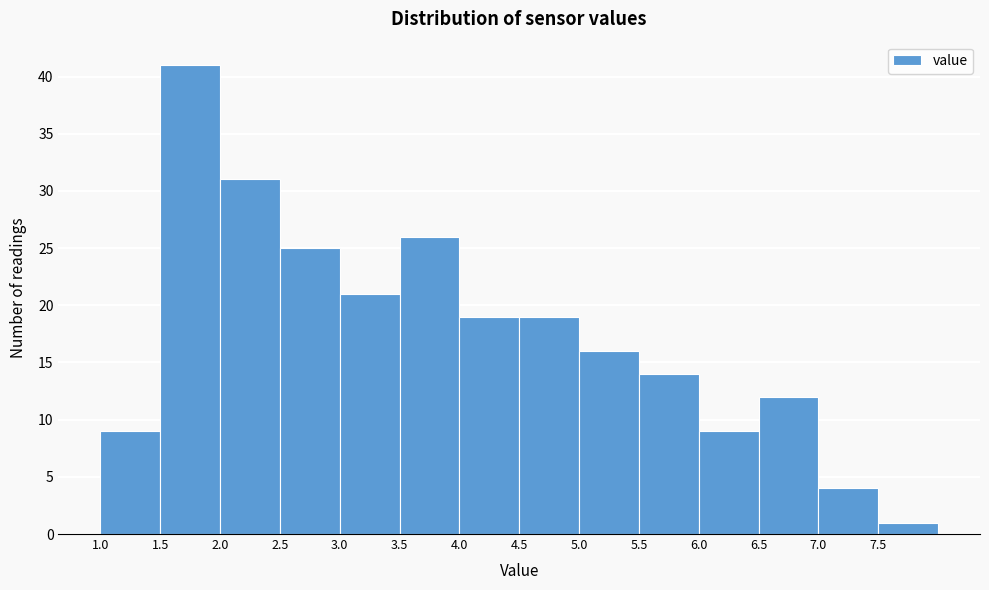

Reading left to right, list every bar in this chart as the range it spans on the x-axis followed by its height. The values are not printed on the chart, so give them approximately, as read against the axis.

1.0 to 1.5: 9
1.5 to 2.0: 41
2.0 to 2.5: 31
2.5 to 3.0: 25
3.0 to 3.5: 21
3.5 to 4.0: 26
4.0 to 4.5: 19
4.5 to 5.0: 19
5.0 to 5.5: 16
5.5 to 6.0: 14
6.0 to 6.5: 9
6.5 to 7.0: 12
7.0 to 7.5: 4
7.5 to 8.0: 1